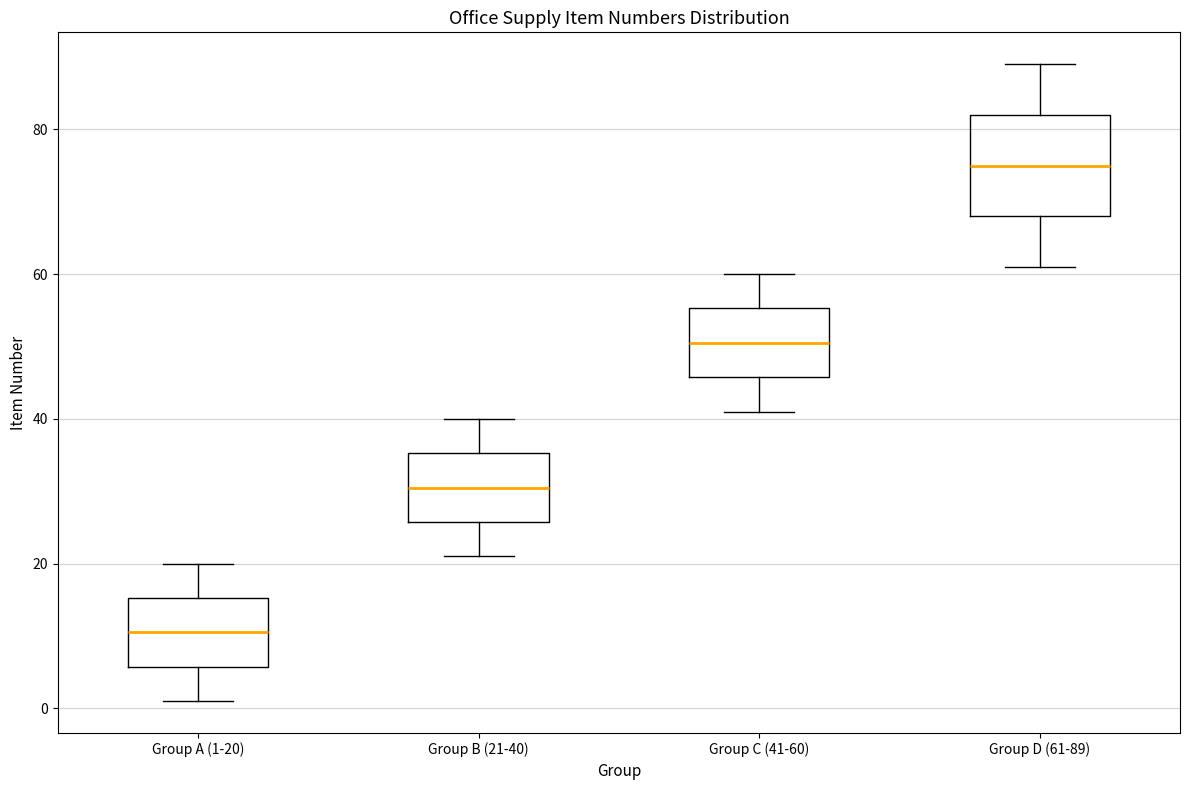

Which box is the tallest, from its lower edge to its upper edge?

Group D (61-89)